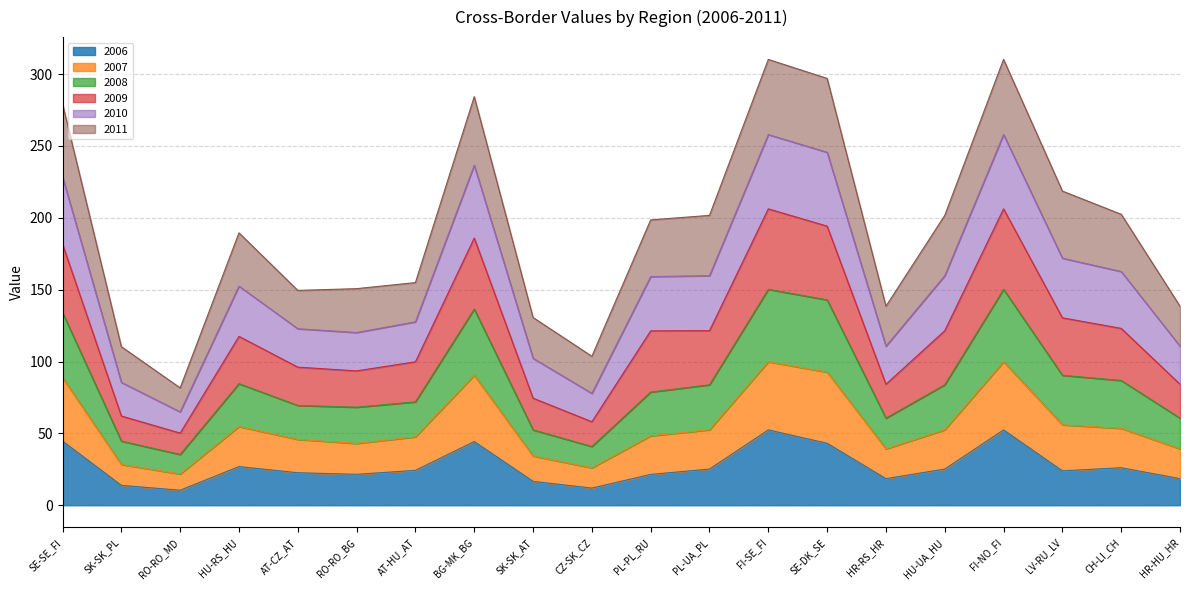

What is the highest value of the 2006 series?

52.4